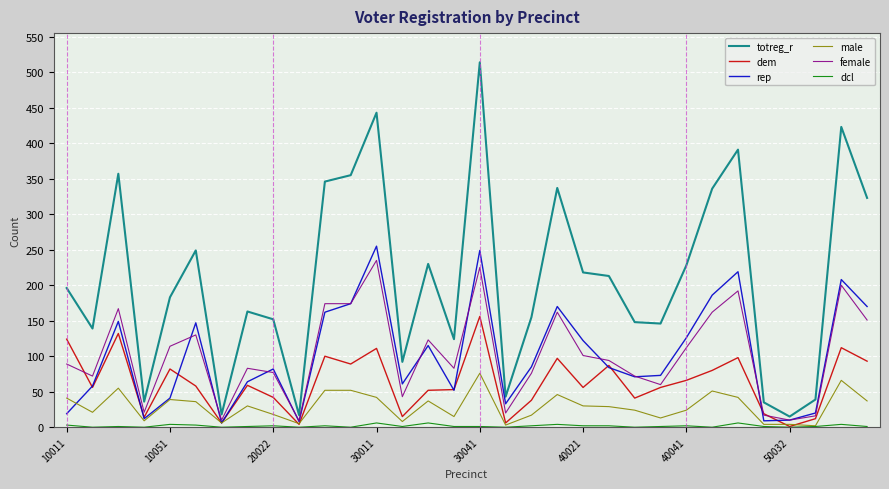

What is the maximum value for totreg_r?

514